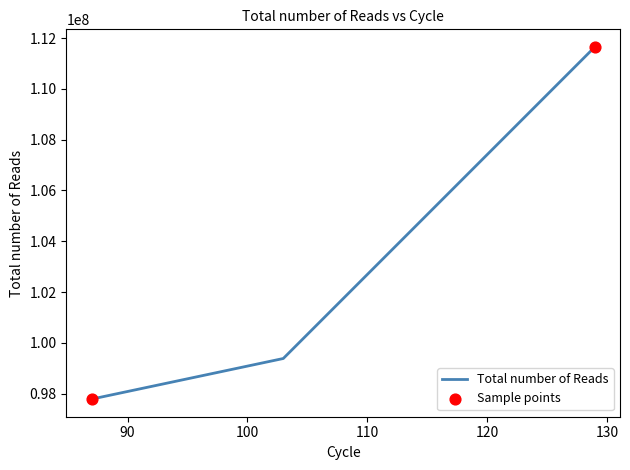

What is the difference between the maximum and minimum values?

13870624